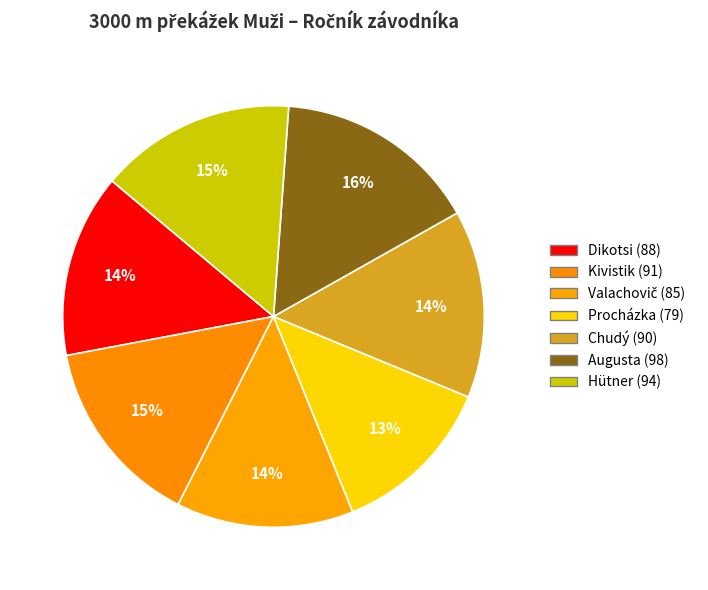

Which slice is the largest?

Augusta